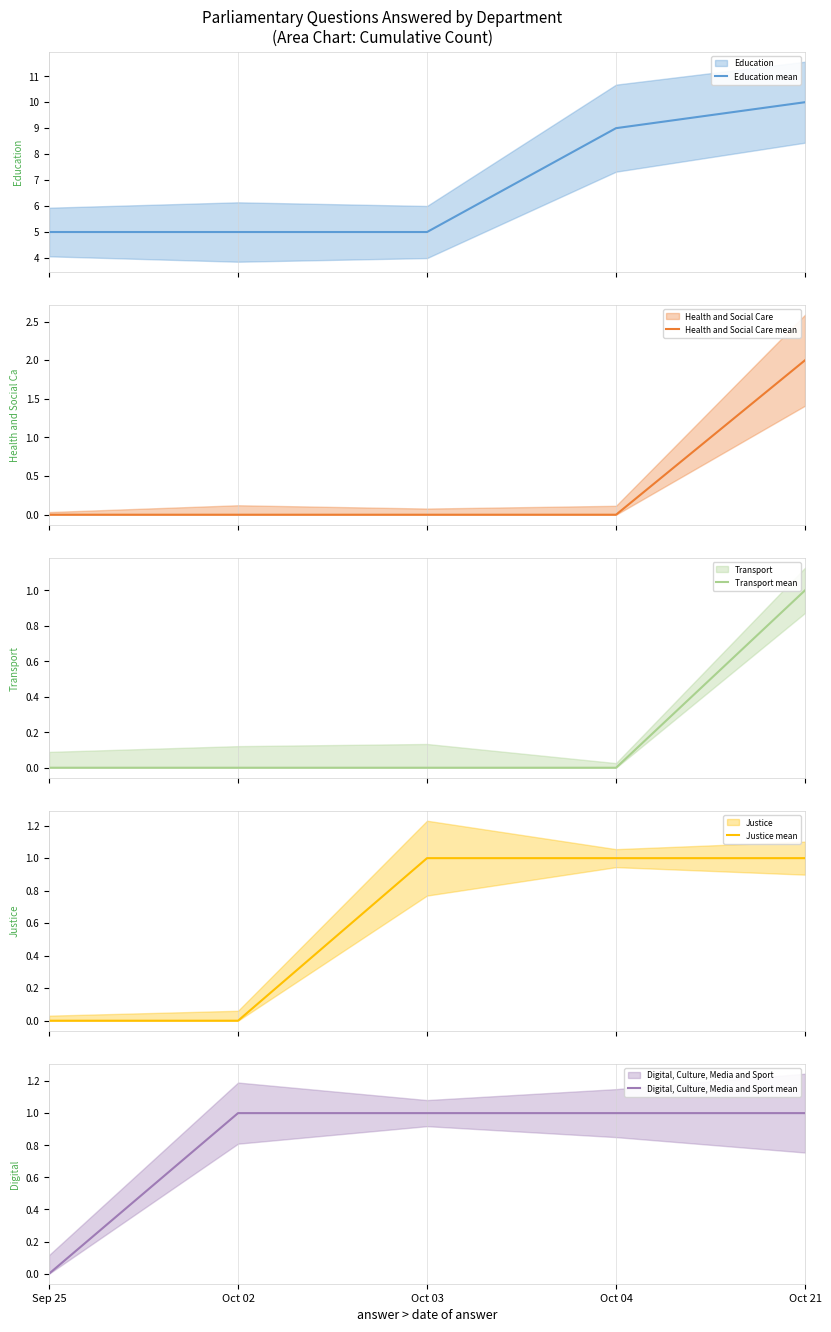

List the labels in order of Transport mean value, largest first.

Oct 21, Sep 25, Oct 02, Oct 03, Oct 04